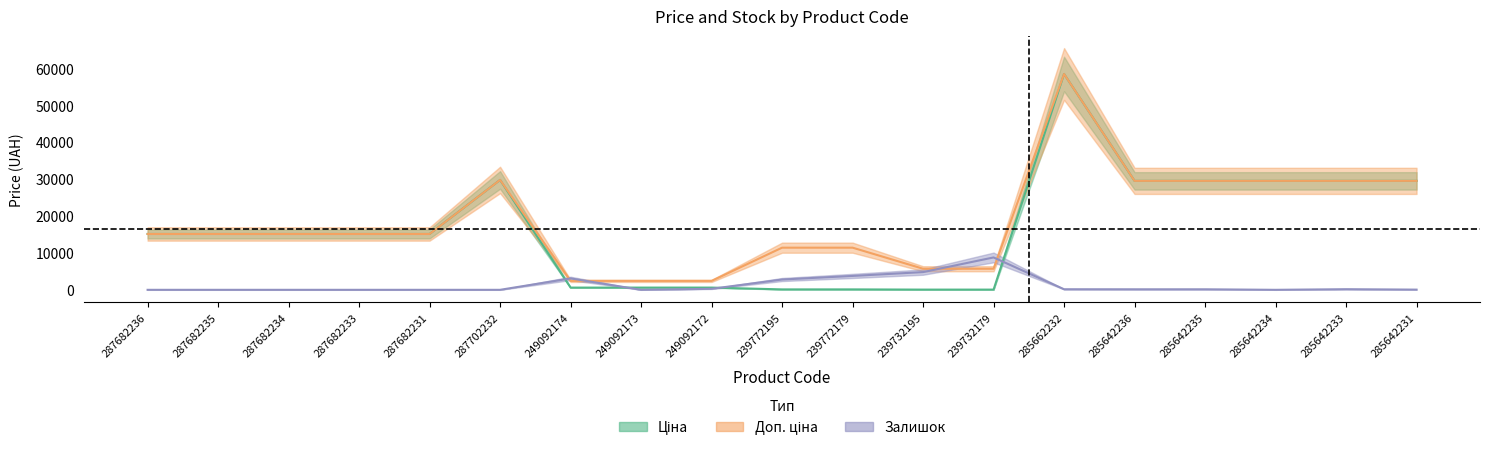

How many interior local peaks does the Ціна series have?

2